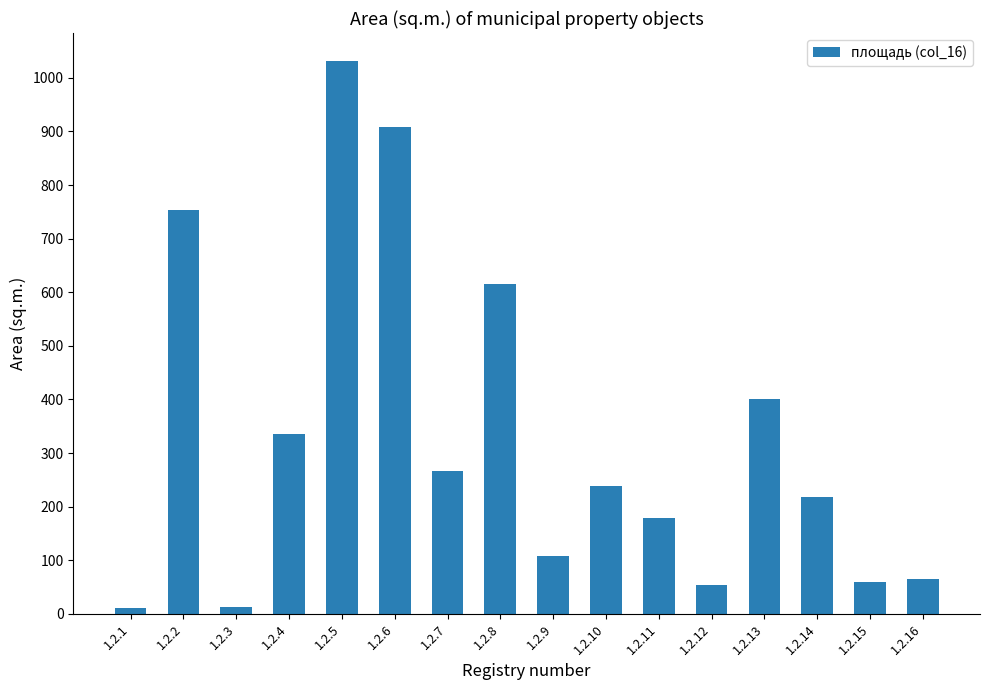

What is the value of the 14th bar from the left?

218.5